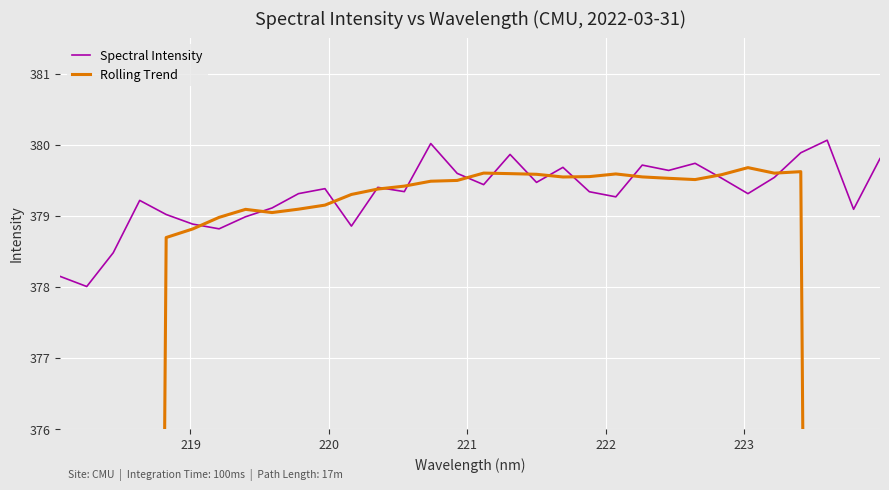

What is the maximum value for Spectral Intensity?

380.1